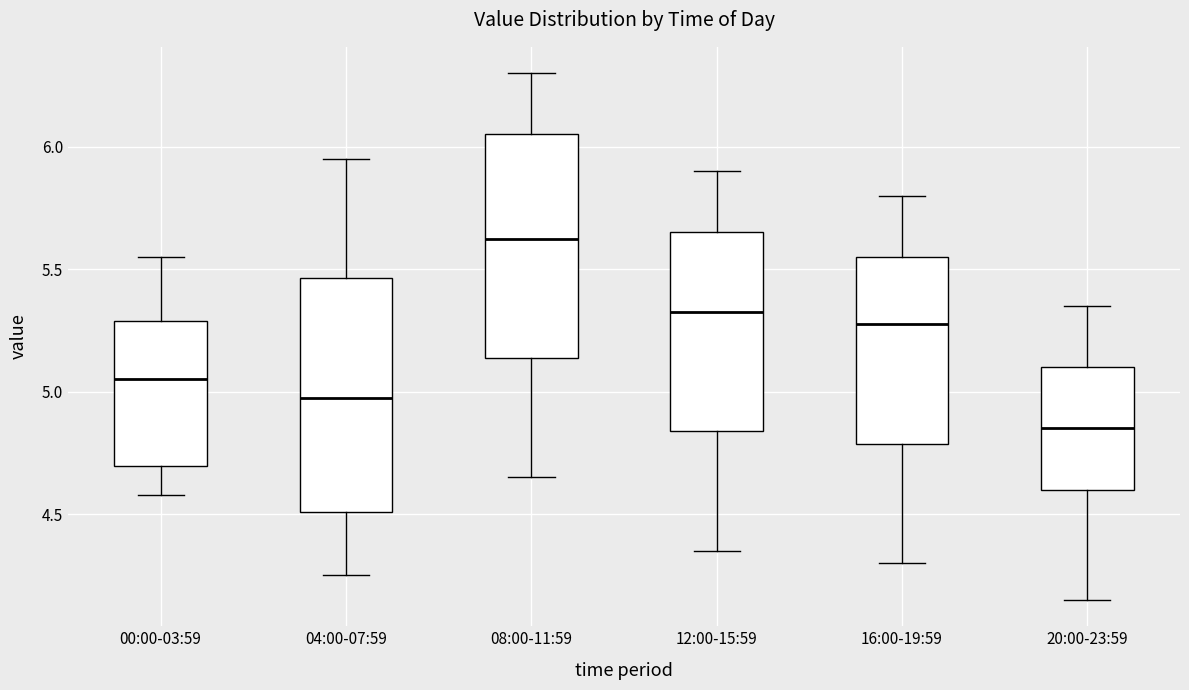

Reading left to right, read every box against the y-axis: the position of its median line, the range the box covers, and the ends of its whiskers. The values are not printed on the chart, so give them approximately, as read against the axis.

00:00-03:59: median 5.05, box 4.70 to 5.30, whiskers 4.60 to 5.55
04:00-07:59: median 5.00, box 4.50 to 5.45, whiskers 4.25 to 5.95
08:00-11:59: median 5.65, box 5.15 to 6.05, whiskers 4.65 to 6.30
12:00-15:59: median 5.35, box 4.85 to 5.65, whiskers 4.35 to 5.90
16:00-19:59: median 5.30, box 4.80 to 5.55, whiskers 4.30 to 5.80
20:00-23:59: median 4.85, box 4.60 to 5.10, whiskers 4.15 to 5.35